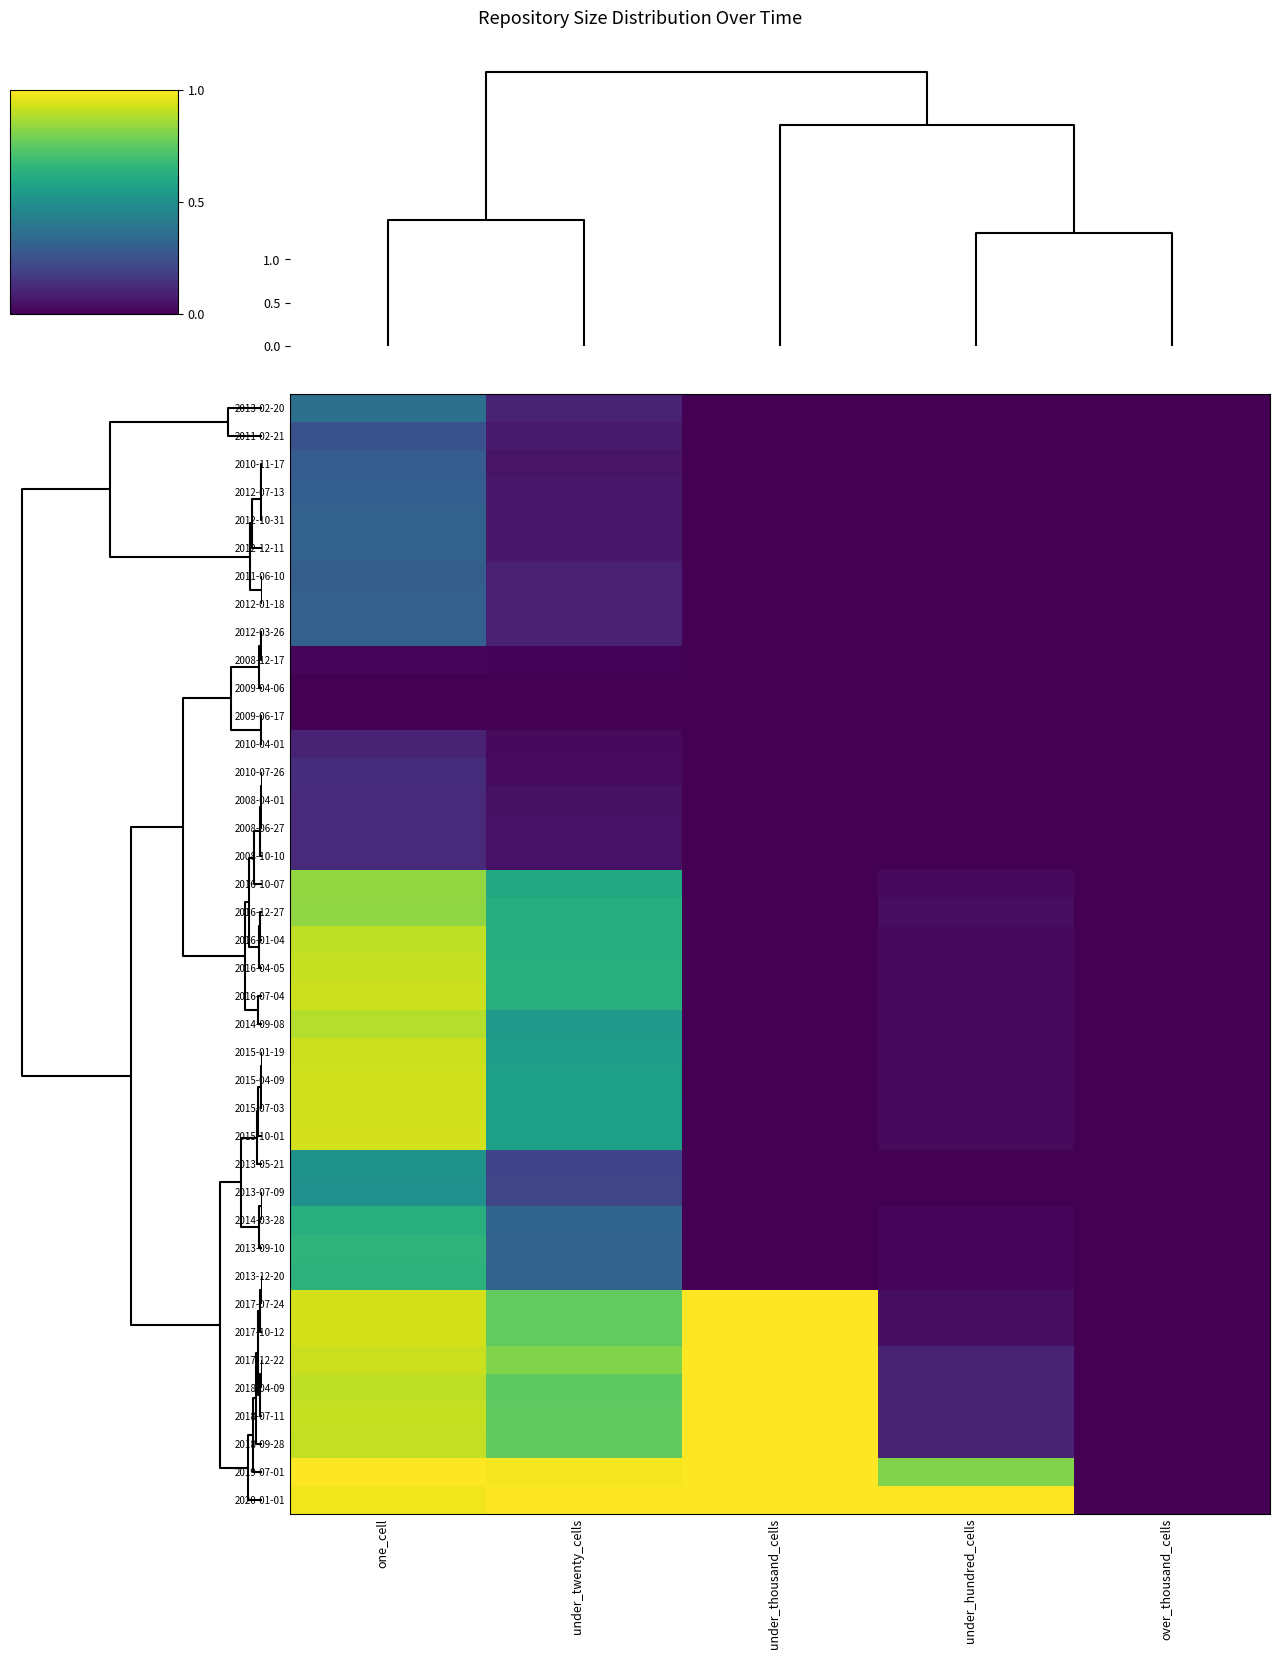

Reading left to right, list all the values displayed in this chart.

2013-02-20: one_cell=0.4	under_twenty_cells=0.1	under_thousand_cells=0.0	under_hundred_cells=0.0	over_thousand_cells=0.0
2011-02-21: one_cell=0.3	under_twenty_cells=0.1	under_thousand_cells=0.0	under_hundred_cells=0.0	over_thousand_cells=0.0
2010-11-17: one_cell=0.3	under_twenty_cells=0.1	under_thousand_cells=0.0	under_hundred_cells=0.0	over_thousand_cells=0.0
2012-07-13: one_cell=0.3	under_twenty_cells=0.1	under_thousand_cells=0.0	under_hundred_cells=0.0	over_thousand_cells=0.0
2012-10-31: one_cell=0.3	under_twenty_cells=0.1	under_thousand_cells=0.0	under_hundred_cells=0.0	over_thousand_cells=0.0
2012-12-11: one_cell=0.3	under_twenty_cells=0.1	under_thousand_cells=0.0	under_hundred_cells=0.0	over_thousand_cells=0.0
2011-06-10: one_cell=0.3	under_twenty_cells=0.1	under_thousand_cells=0.0	under_hundred_cells=0.0	over_thousand_cells=0.0
2012-01-18: one_cell=0.3	under_twenty_cells=0.1	under_thousand_cells=0.0	under_hundred_cells=0.0	over_thousand_cells=0.0
2012-03-26: one_cell=0.3	under_twenty_cells=0.1	under_thousand_cells=0.0	under_hundred_cells=0.0	over_thousand_cells=0.0
2008-12-17: one_cell=0.0	under_twenty_cells=0.0	under_thousand_cells=0.0	under_hundred_cells=0.0	over_thousand_cells=0.0
2009-04-06: one_cell=0.0	under_twenty_cells=0.0	under_thousand_cells=0.0	under_hundred_cells=0.0	over_thousand_cells=0.0
2009-06-17: one_cell=0.0	under_twenty_cells=0.0	under_thousand_cells=0.0	under_hundred_cells=0.0	over_thousand_cells=0.0
2010-04-01: one_cell=0.1	under_twenty_cells=0.0	under_thousand_cells=0.0	under_hundred_cells=0.0	over_thousand_cells=0.0
2010-07-26: one_cell=0.1	under_twenty_cells=0.0	under_thousand_cells=0.0	under_hundred_cells=0.0	over_thousand_cells=0.0
2008-04-01: one_cell=0.1	under_twenty_cells=0.0	under_thousand_cells=0.0	under_hundred_cells=0.0	over_thousand_cells=0.0
2008-06-27: one_cell=0.1	under_twenty_cells=0.1	under_thousand_cells=0.0	under_hundred_cells=0.0	over_thousand_cells=0.0
2008-10-10: one_cell=0.1	under_twenty_cells=0.1	under_thousand_cells=0.0	under_hundred_cells=0.0	over_thousand_cells=0.0
2016-10-07: one_cell=0.8	under_twenty_cells=0.6	under_thousand_cells=0.0	under_hundred_cells=0.0	over_thousand_cells=0.0
2016-12-27: one_cell=0.8	under_twenty_cells=0.6	under_thousand_cells=0.0	under_hundred_cells=0.0	over_thousand_cells=0.0
2016-01-04: one_cell=0.9	under_twenty_cells=0.6	under_thousand_cells=0.0	under_hundred_cells=0.0	over_thousand_cells=0.0
2016-04-05: one_cell=0.9	under_twenty_cells=0.6	under_thousand_cells=0.0	under_hundred_cells=0.0	over_thousand_cells=0.0
2016-07-04: one_cell=0.9	under_twenty_cells=0.6	under_thousand_cells=0.0	under_hundred_cells=0.0	over_thousand_cells=0.0
2014-09-08: one_cell=0.9	under_twenty_cells=0.5	under_thousand_cells=0.0	under_hundred_cells=0.0	over_thousand_cells=0.0
2015-01-19: one_cell=0.9	under_twenty_cells=0.6	under_thousand_cells=0.0	under_hundred_cells=0.0	over_thousand_cells=0.0
2015-04-09: one_cell=0.9	under_twenty_cells=0.6	under_thousand_cells=0.0	under_hundred_cells=0.0	over_thousand_cells=0.0
2015-07-03: one_cell=0.9	under_twenty_cells=0.6	under_thousand_cells=0.0	under_hundred_cells=0.0	over_thousand_cells=0.0
2015-10-01: one_cell=0.9	under_twenty_cells=0.6	under_thousand_cells=0.0	under_hundred_cells=0.0	over_thousand_cells=0.0
2013-05-21: one_cell=0.5	under_twenty_cells=0.2	under_thousand_cells=0.0	under_hundred_cells=0.0	over_thousand_cells=0.0
2013-07-09: one_cell=0.5	under_twenty_cells=0.2	under_thousand_cells=0.0	under_hundred_cells=0.0	over_thousand_cells=0.0
2014-03-28: one_cell=0.6	under_twenty_cells=0.3	under_thousand_cells=0.0	under_hundred_cells=0.0	over_thousand_cells=0.0
2013-09-10: one_cell=0.7	under_twenty_cells=0.3	under_thousand_cells=0.0	under_hundred_cells=0.0	over_thousand_cells=0.0
2013-12-20: one_cell=0.6	under_twenty_cells=0.3	under_thousand_cells=0.0	under_hundred_cells=0.0	over_thousand_cells=0.0
2017-07-24: one_cell=0.9	under_twenty_cells=0.8	under_thousand_cells=1.0	under_hundred_cells=0.0	over_thousand_cells=0.0
2017-10-12: one_cell=0.9	under_twenty_cells=0.8	under_thousand_cells=1.0	under_hundred_cells=0.0	over_thousand_cells=0.0
2017-12-22: one_cell=0.9	under_twenty_cells=0.8	under_thousand_cells=1.0	under_hundred_cells=0.1	over_thousand_cells=0.0
2018-04-09: one_cell=0.9	under_twenty_cells=0.8	under_thousand_cells=1.0	under_hundred_cells=0.1	over_thousand_cells=0.0
2018-07-11: one_cell=0.9	under_twenty_cells=0.8	under_thousand_cells=1.0	under_hundred_cells=0.1	over_thousand_cells=0.0
2018-09-28: one_cell=0.9	under_twenty_cells=0.8	under_thousand_cells=1.0	under_hundred_cells=0.1	over_thousand_cells=0.0
2019-07-01: one_cell=1.0	under_twenty_cells=1.0	under_thousand_cells=1.0	under_hundred_cells=0.8	over_thousand_cells=0.0
2020-01-01: one_cell=1.0	under_twenty_cells=1.0	under_thousand_cells=1.0	under_hundred_cells=1.0	over_thousand_cells=0.0